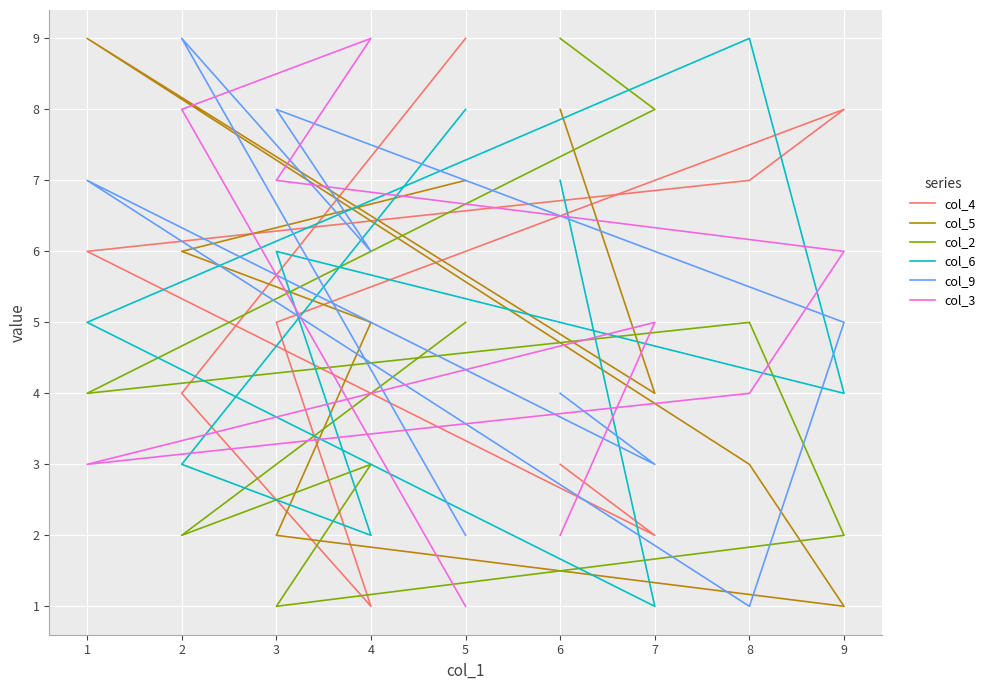

How many lines are shown in the chart?

6